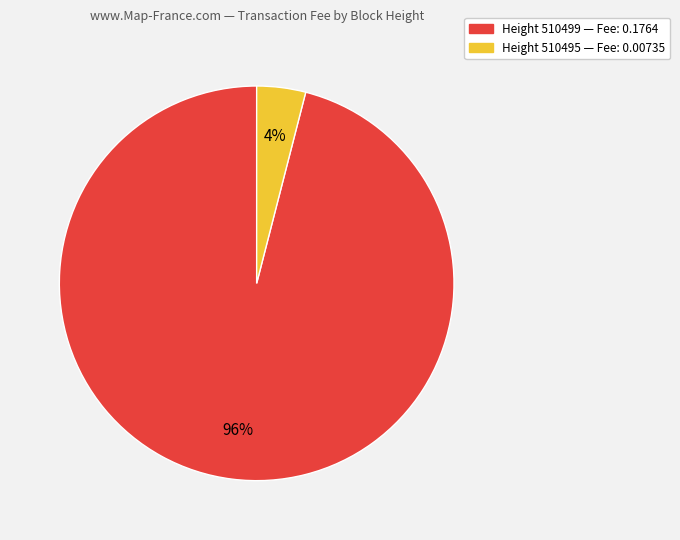

To the nearest percent, what is the average slice percentage?

50%